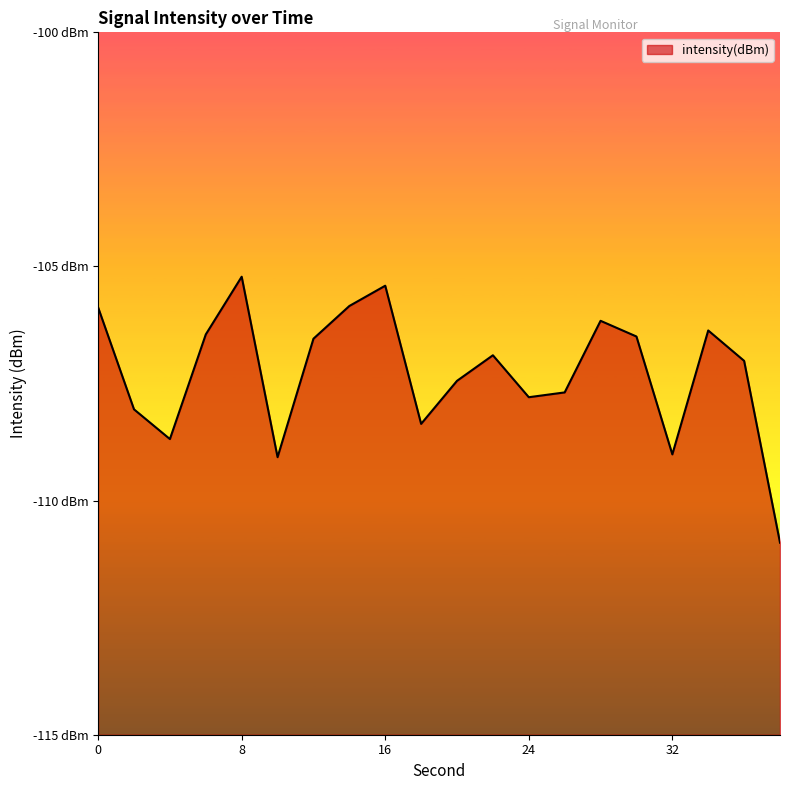

List the labels in order of value, largest first.

8, 16, 14, 0, 28, 34, 6, 30, 12, 22, 36, 20, 26, 24, 2, 18, 4, 32, 10, 38